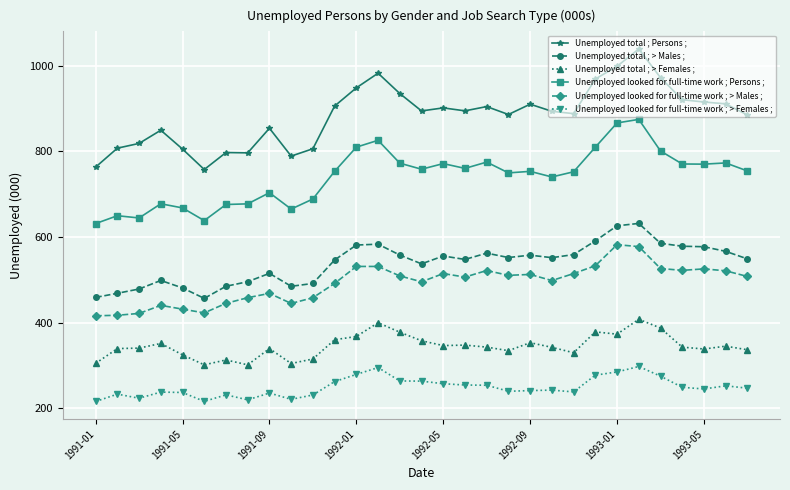

Which series has the largest range (max minus min)?

Unemployed total ; Persons ;